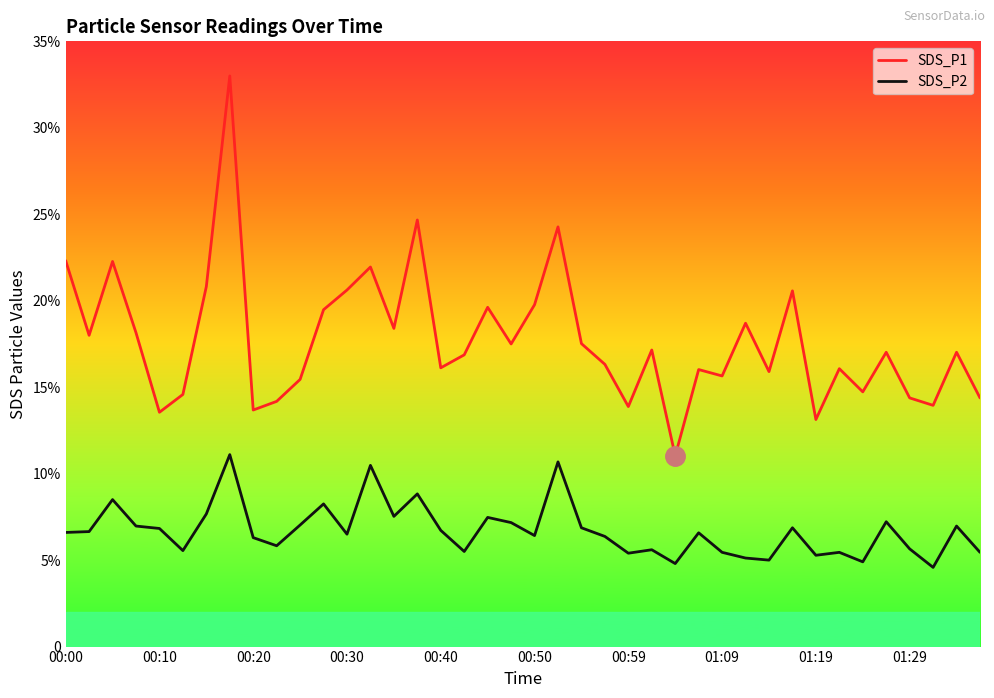

Does the chart display data point markers on the line(s)?

No